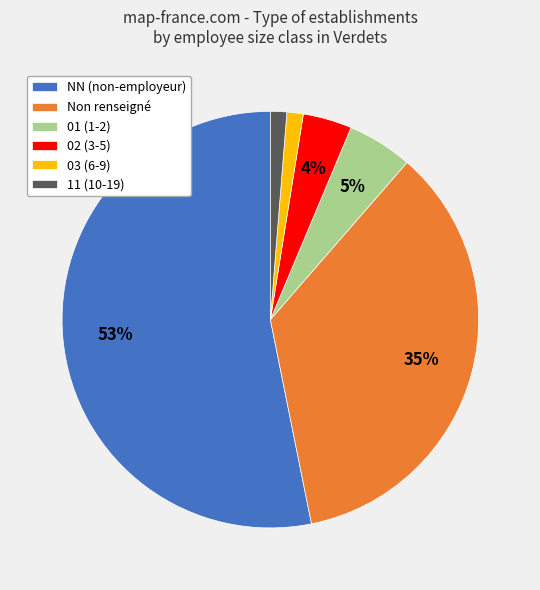

True or false: 02 (3-5) accounts for 4% of the total.

True